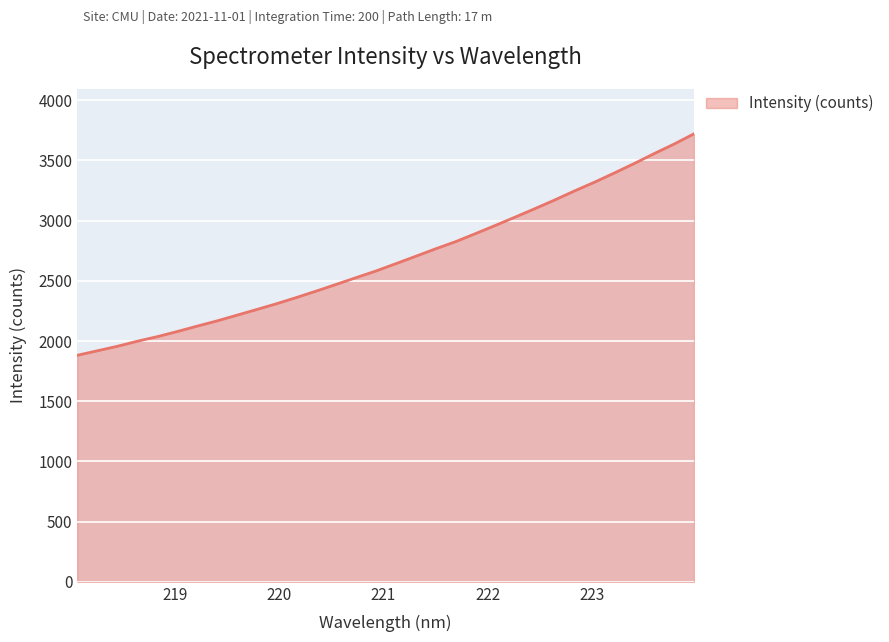

What is the maximum value shown in the chart?

3721.5